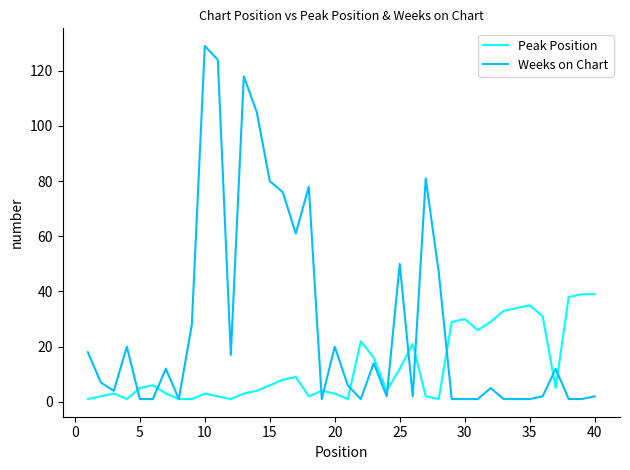

Which series has the largest total across all categories?

Weeks on Chart